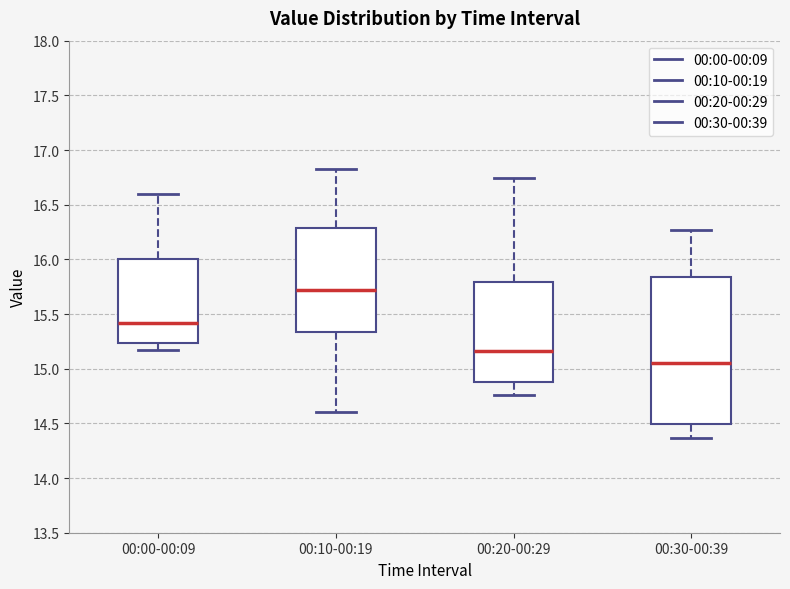

Where is the lower edge of the box for 00:00-00:09 on the y-axis? The values are not printed on the chart, so give them approximately, as read against the axis.

15.25